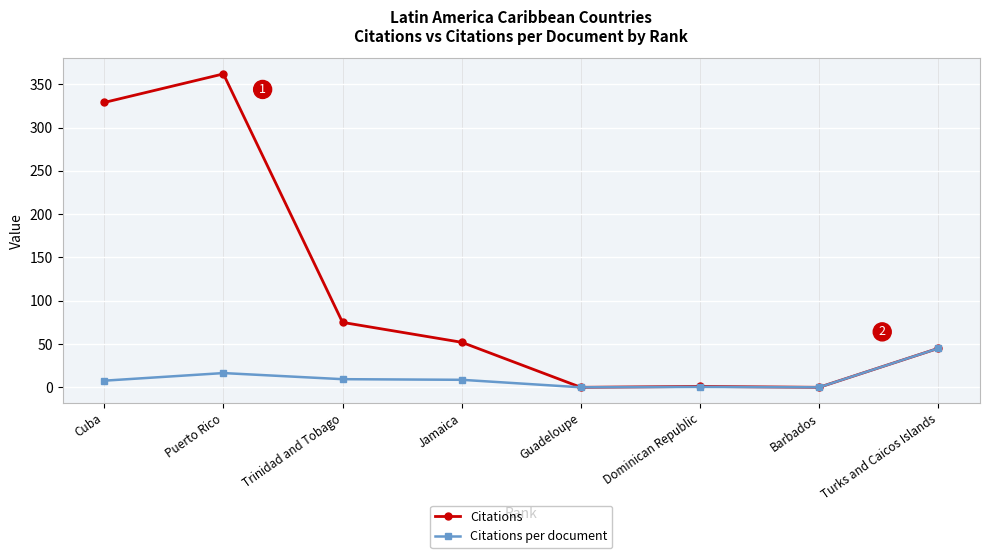

What is the greatest value displayed?

362.0